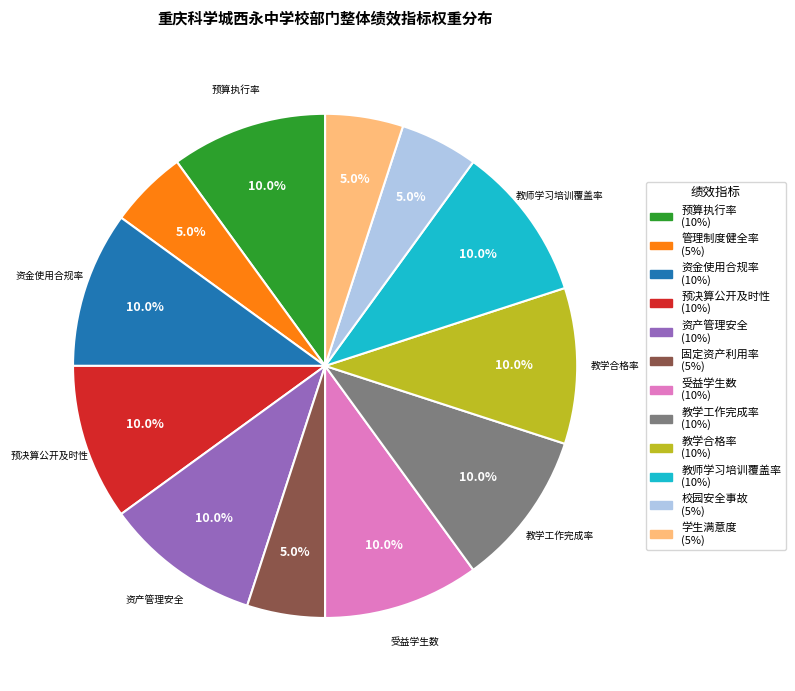

Does any single category account for the majority?

No